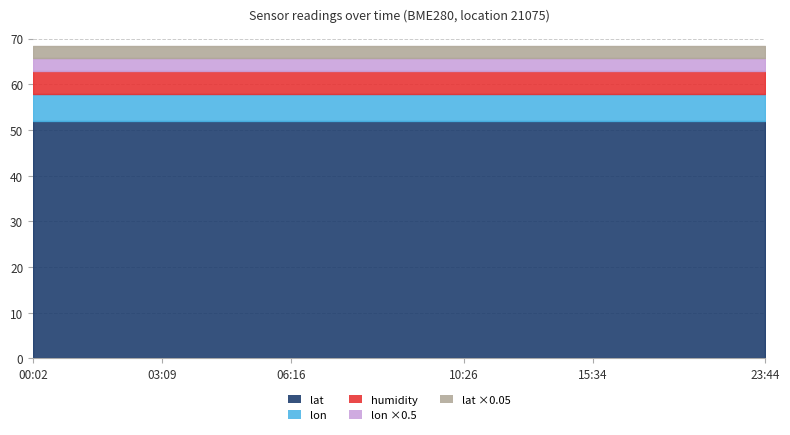

List the labels in order of lon value, smallest first.

00:02, 01:04, 02:07, 03:09, 04:11, 05:14, 06:16, 07:19, 08:21, 09:24, 10:26, 11:29, 13:31, 15:34, 17:36, 19:39, 21:41, 23:44